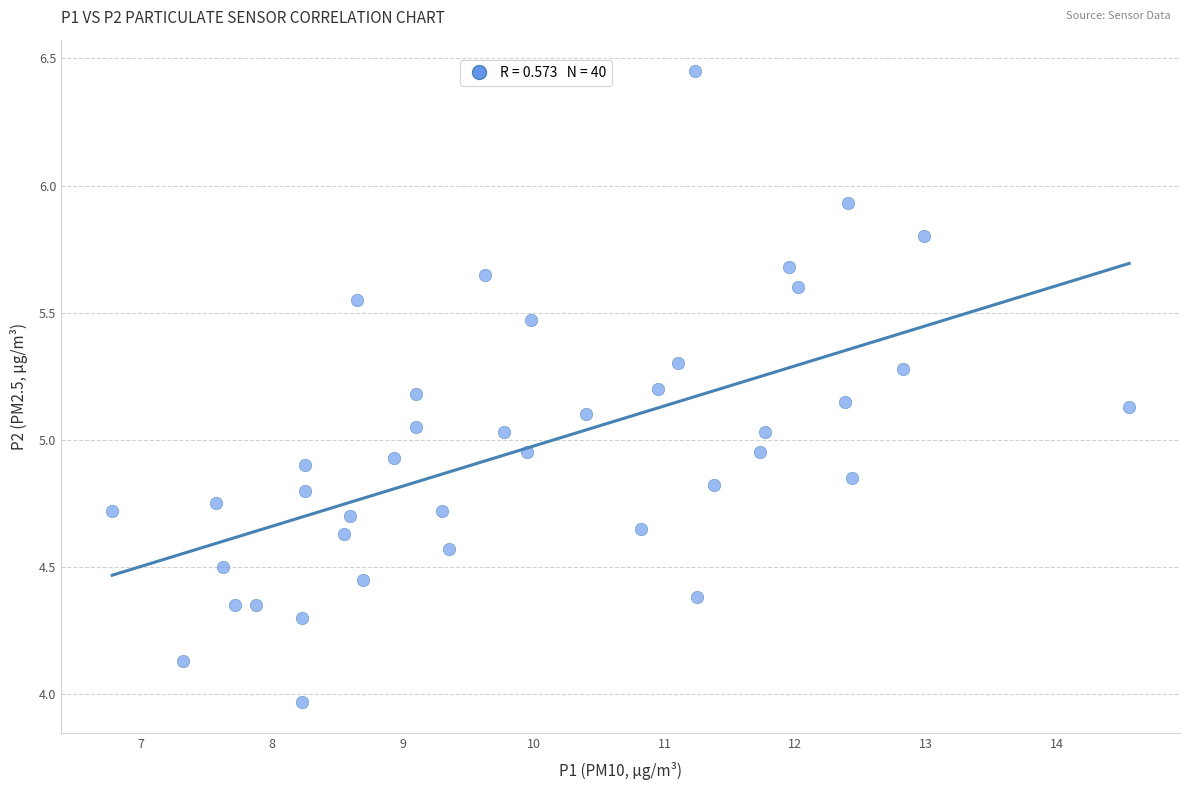

What is the range of Y values (max minus min)?

2.5